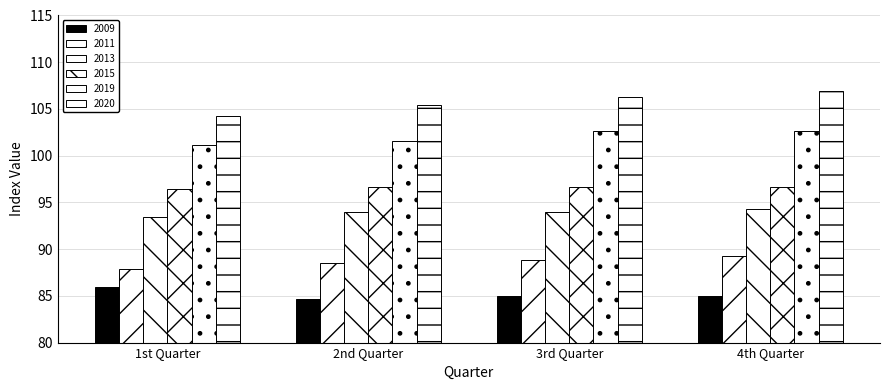

How many bars are there in total?

24